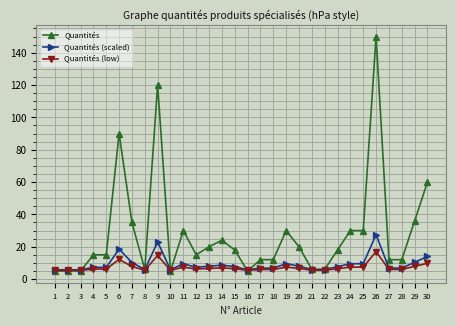

What is the average value of the Quantités (scaled) series?

9.2